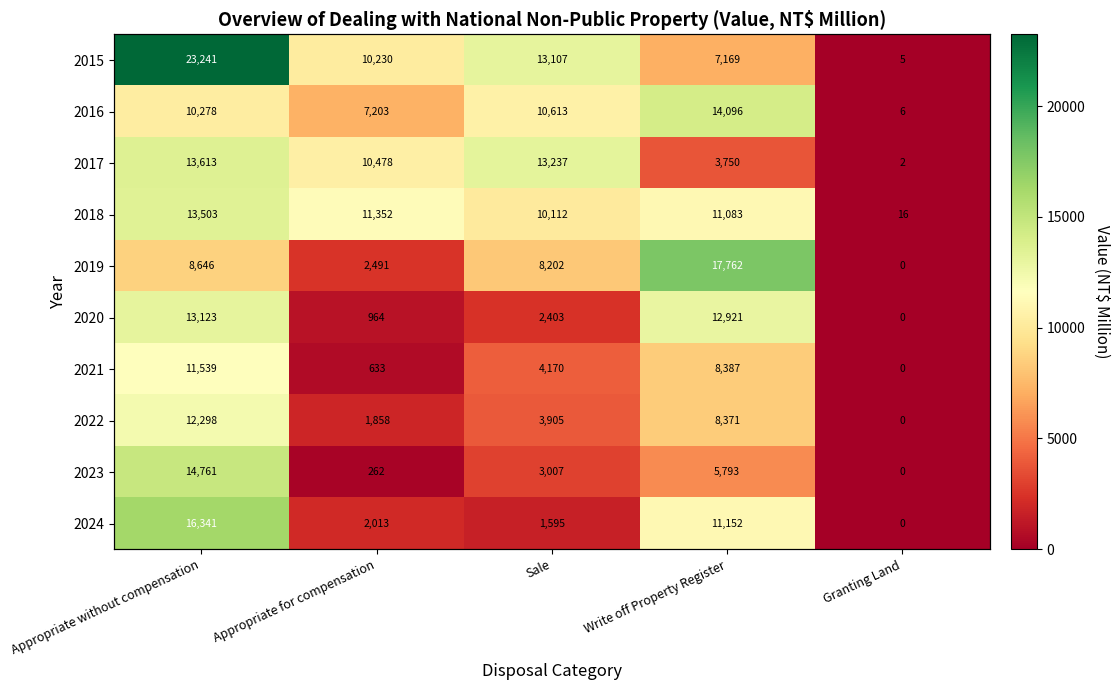

What is the difference between the second highest and minimum values in the 2022 series?

8371